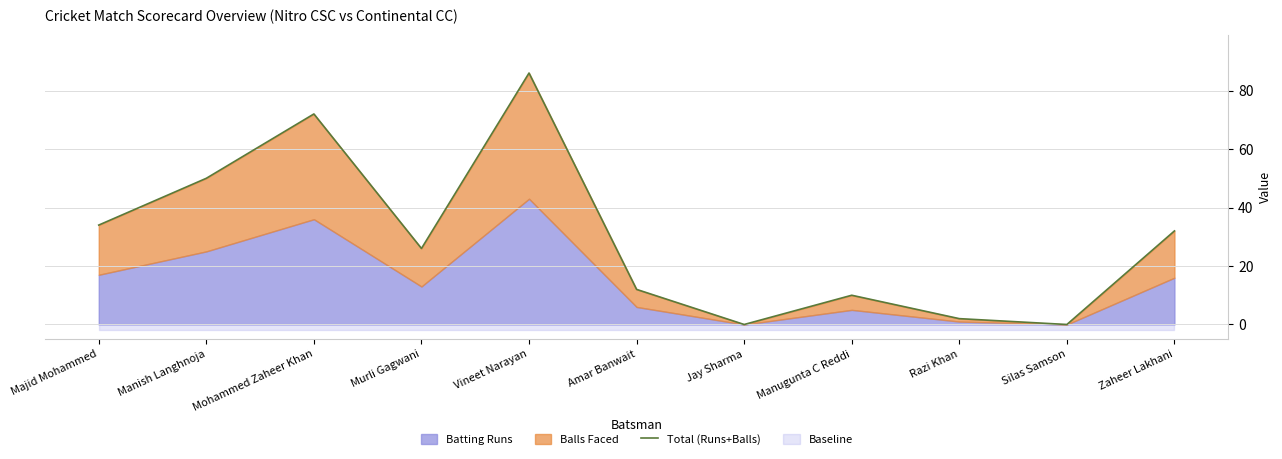

What position from the right is Mohammed Zaheer Khan?

9